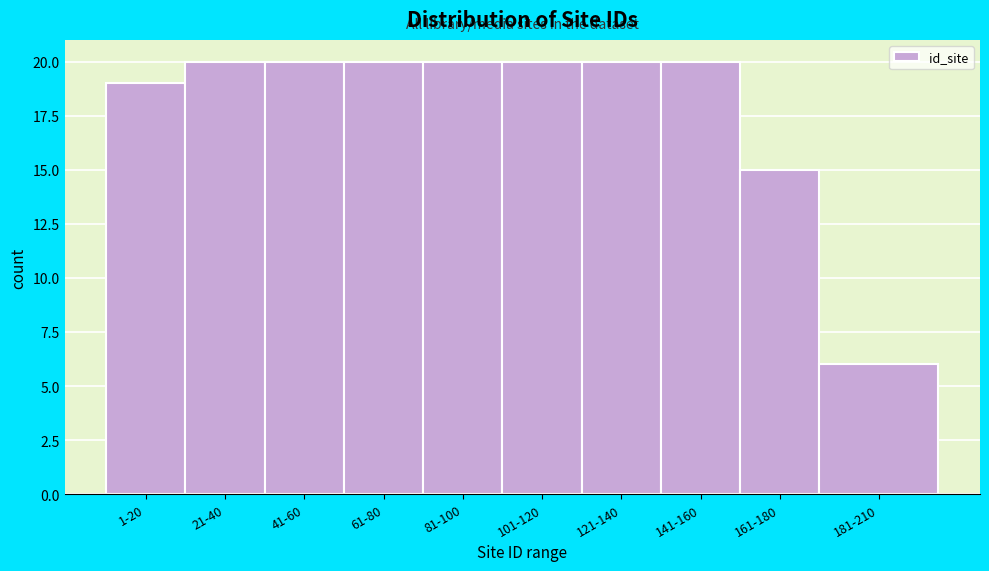

Reading left to right, what are all the values shown in this chart?

19	20	20	20	20	20	20	20	15	6